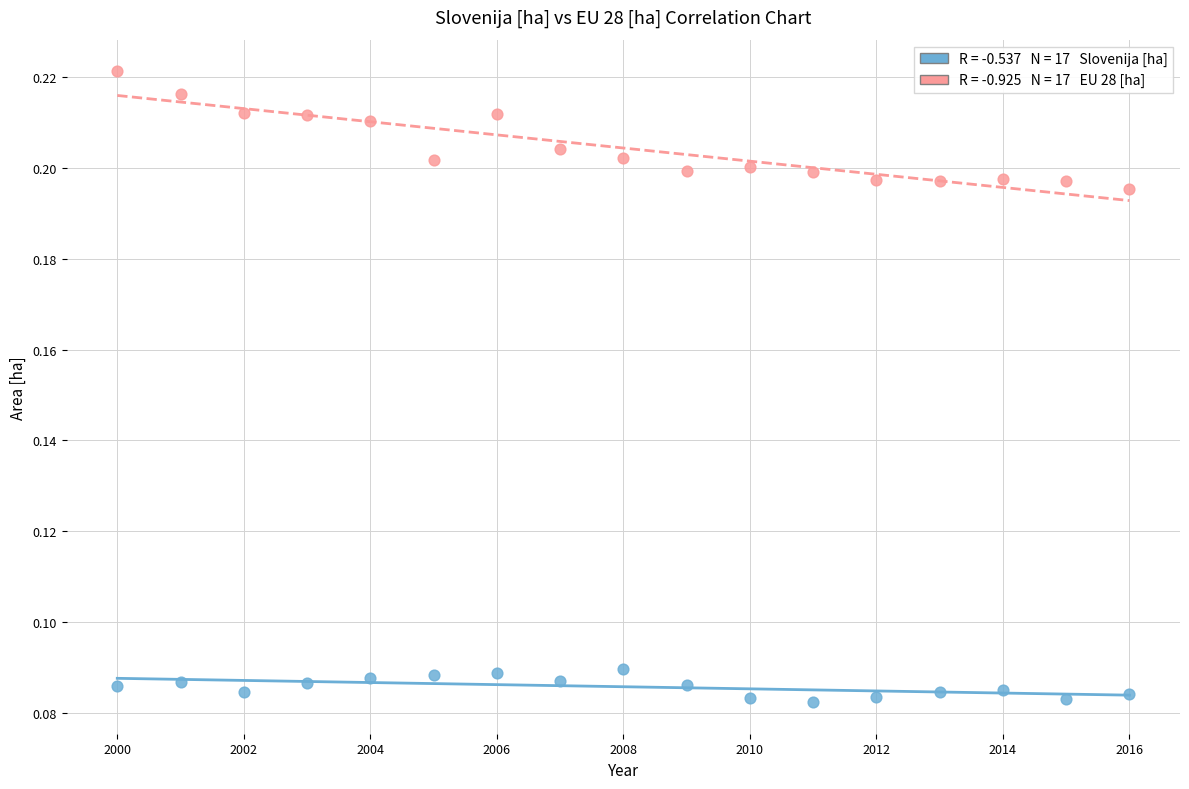

Across all data points, what is the range of X values (max minus min)?

16.0